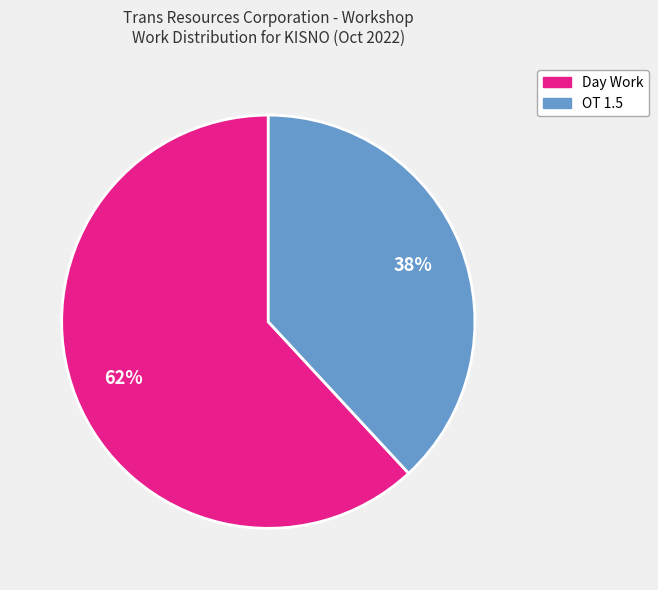

To the nearest percent, what is the average slice percentage?

50%